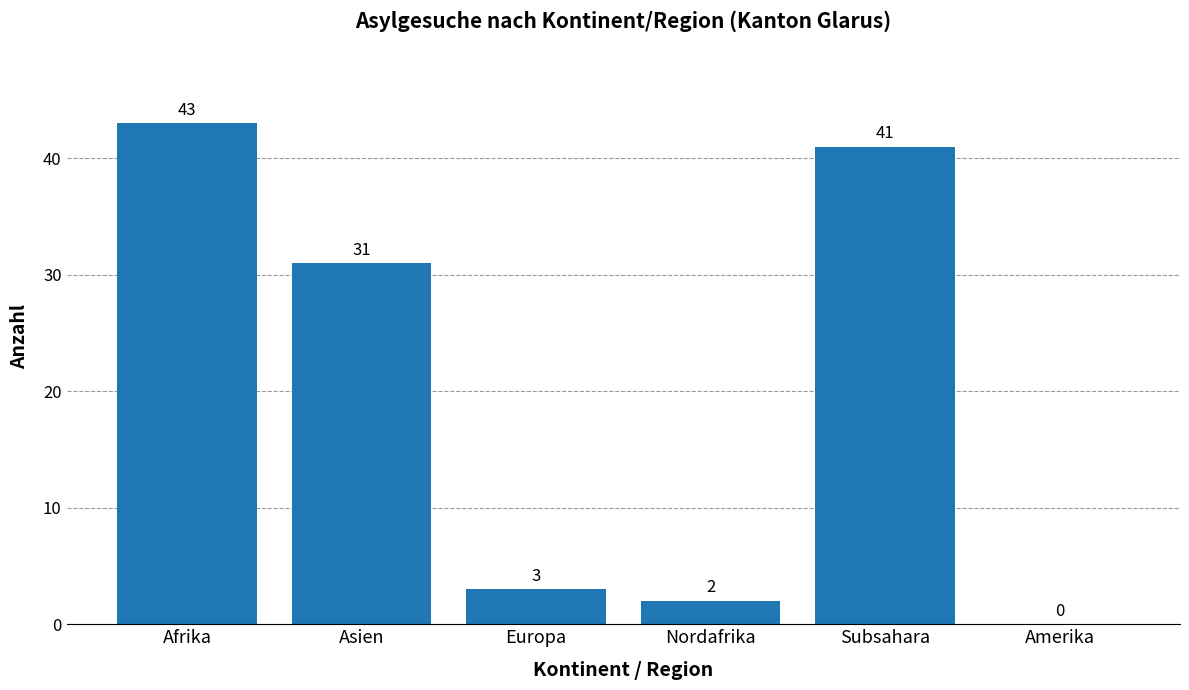

How many series are shown in this chart?

1